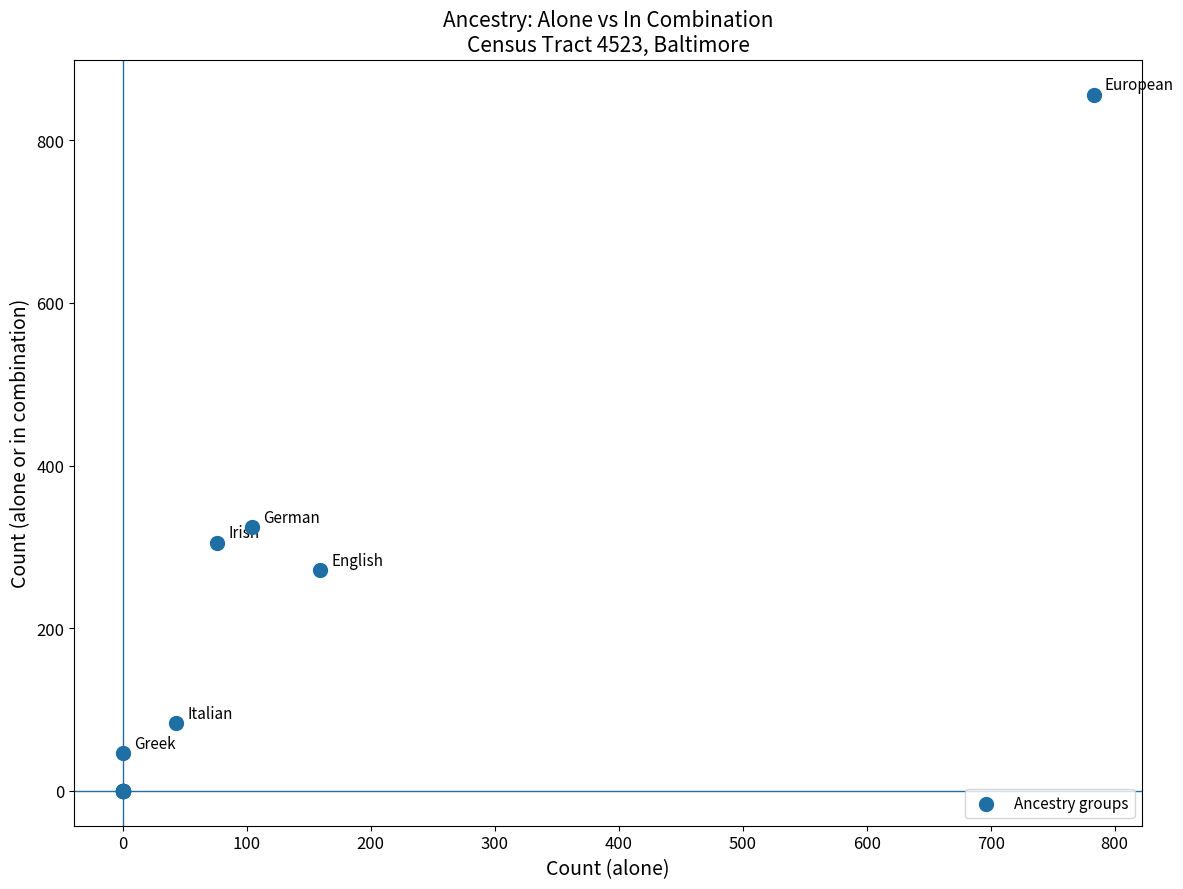

What Y value in the scatter plot is closest to 428?

324